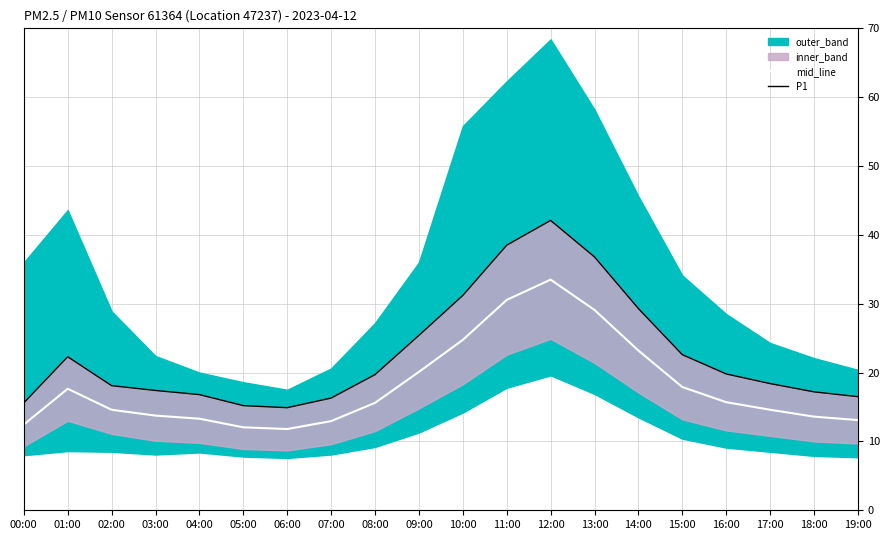

What is the total value across all series at 00:00?

28.0